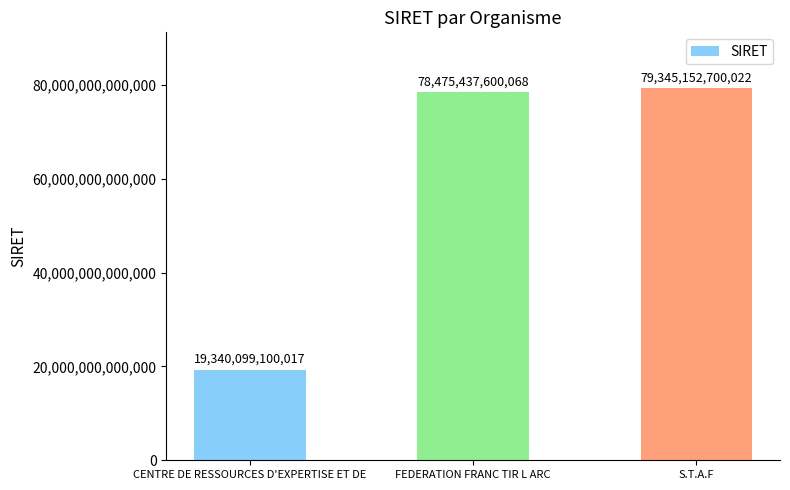

Where is the data nearest to the value 49342625900019?

FEDERATION FRANC TIR L ARC